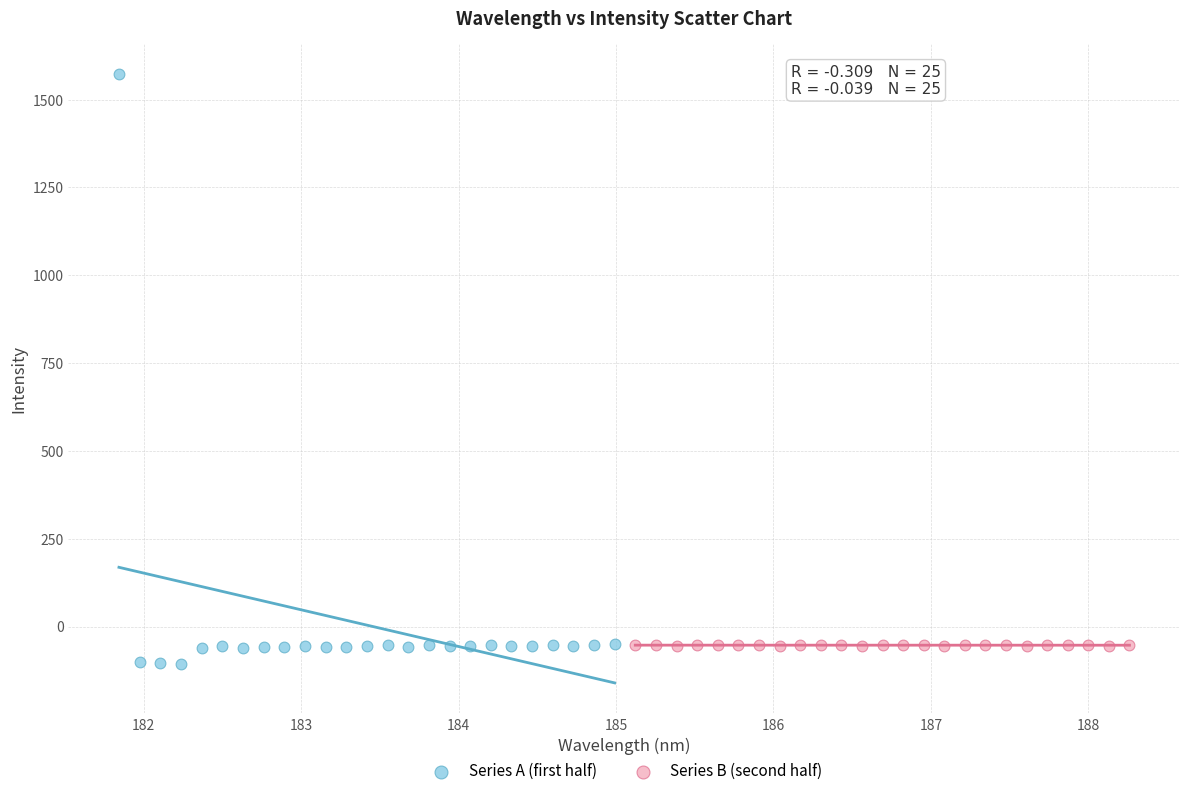

What are all the series names shown in the legend?

Series A (first half), Series B (second half)